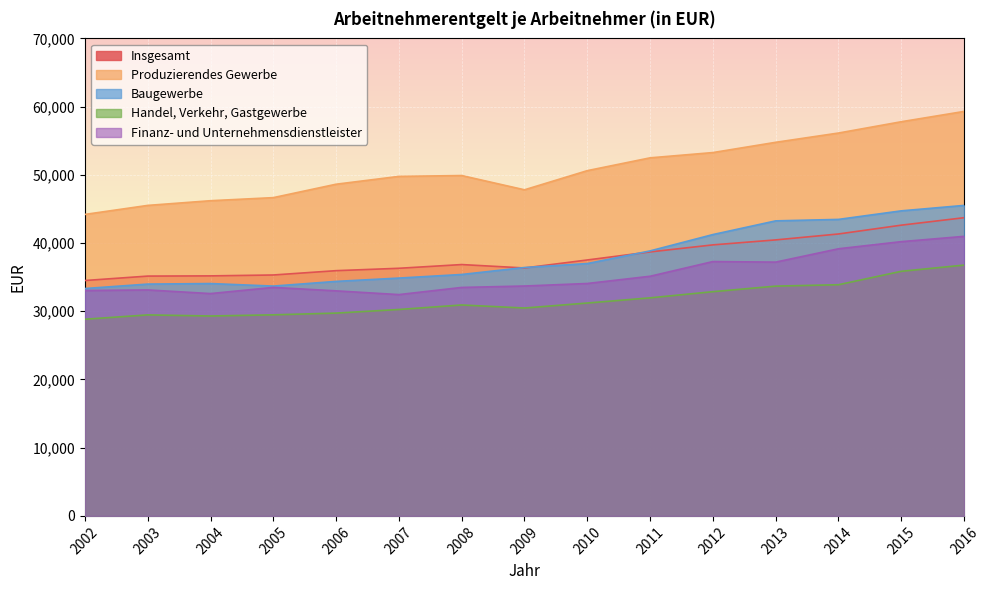

How many interior local peaks does the Baugewerbe series have?

1